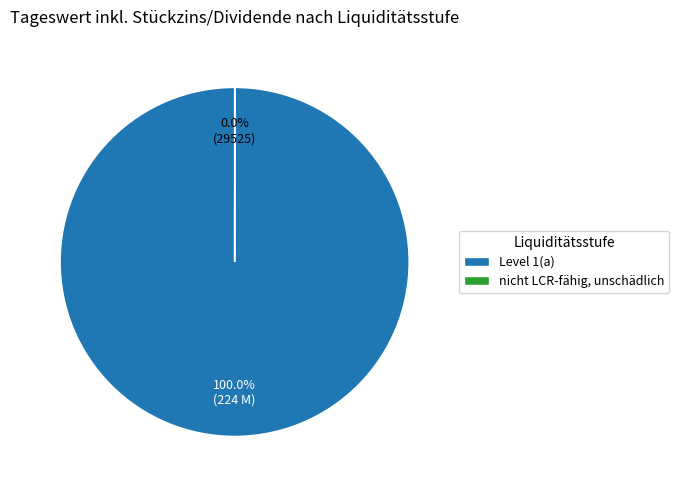

What is the largest slice in the pie chart?

Level 1(a)